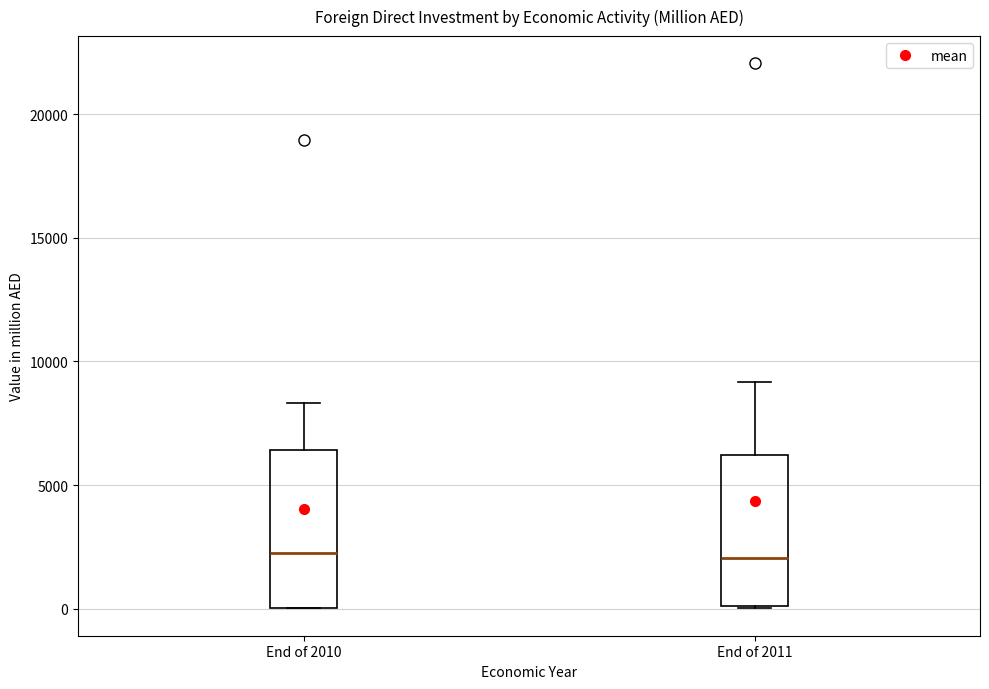

Where does the upper whisker of the box for End of 2011 end on the y-axis? The values are not printed on the chart, so give them approximately, as read against the axis.

9000